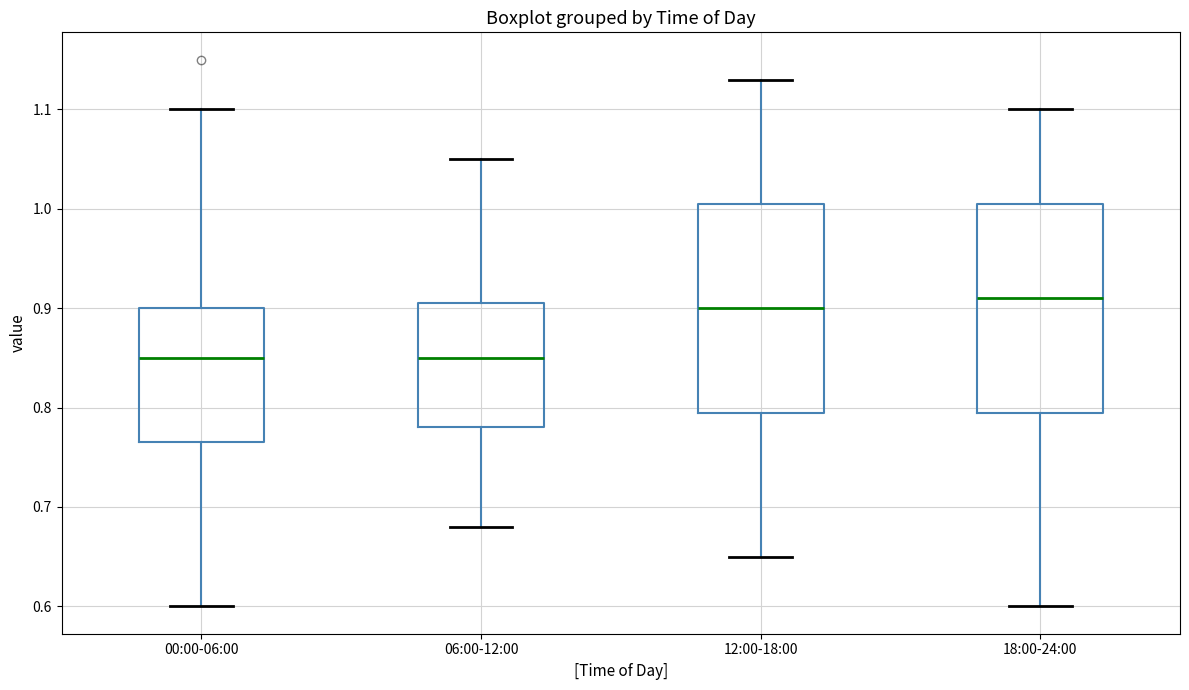

Reading left to right, transcribe this box plot: for each box, give where its median line is, the range the box spans, and where its two whiskers end, as read against the y-axis. The values are not printed on the chart, so give them approximately, as read against the axis.

00:00-06:00: median 0.85, box 0.77 to 0.90, whiskers 0.60 to 1.10
06:00-12:00: median 0.85, box 0.78 to 0.91, whiskers 0.68 to 1.05
12:00-18:00: median 0.90, box 0.80 to 1.01, whiskers 0.65 to 1.13
18:00-24:00: median 0.91, box 0.80 to 1.01, whiskers 0.60 to 1.10